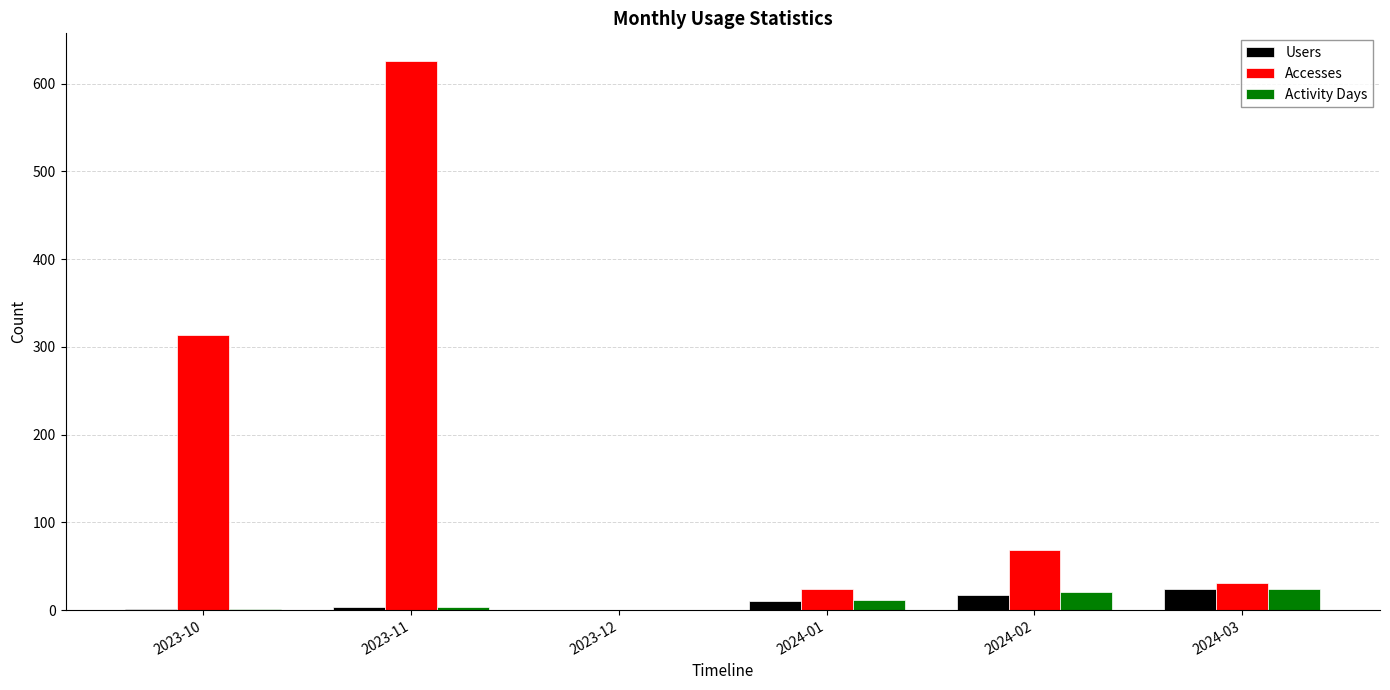

Read the Users value at 2024-01, to the nearest 10.

10